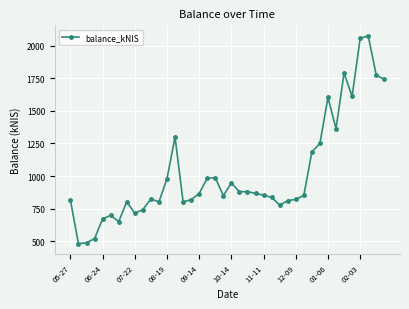

What is the minimum value shown in the chart?

481.9